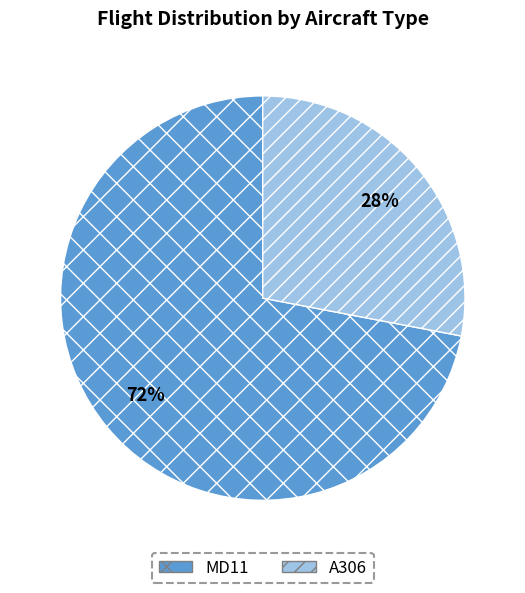

Rank the categories by value from lowest to highest.

A306, MD11